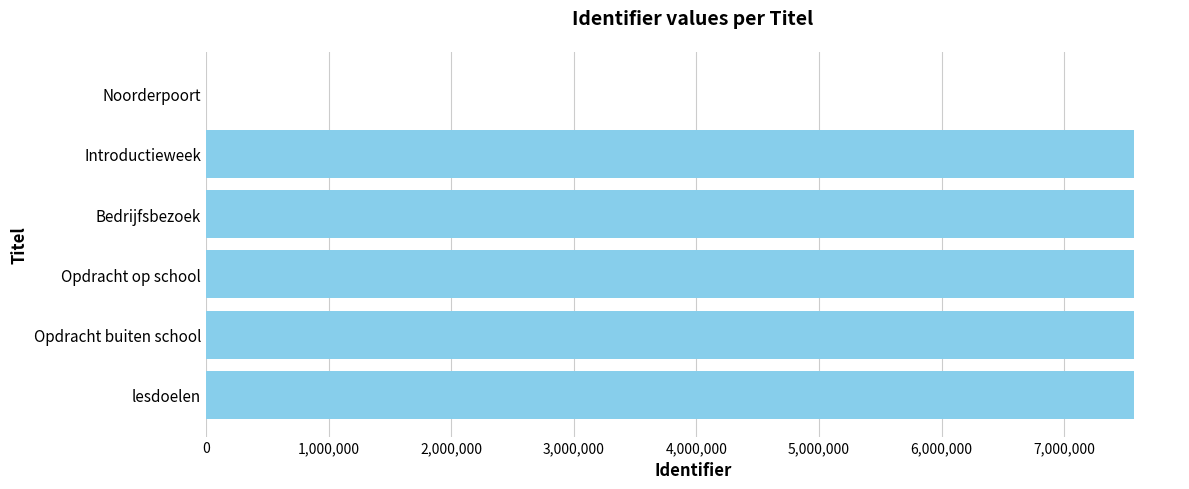

What is the sum of all values?

37827026